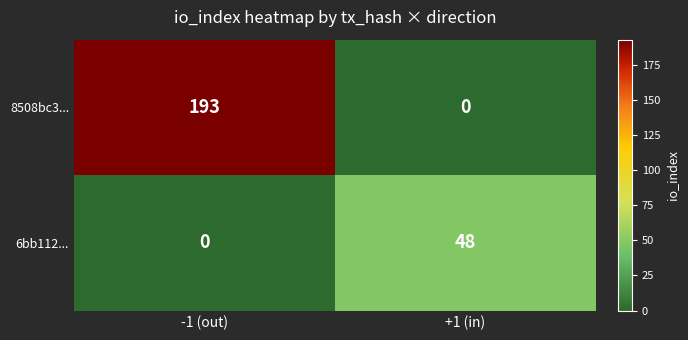

Which series has the largest total across all categories?

8508bc3...